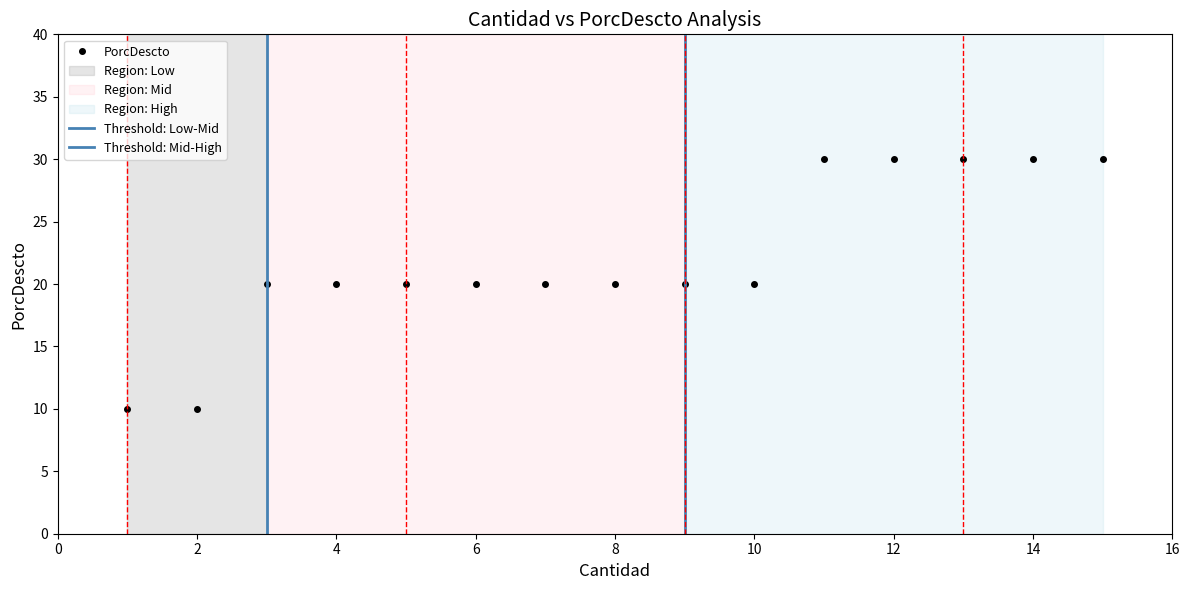

What is the sum of all values?

330